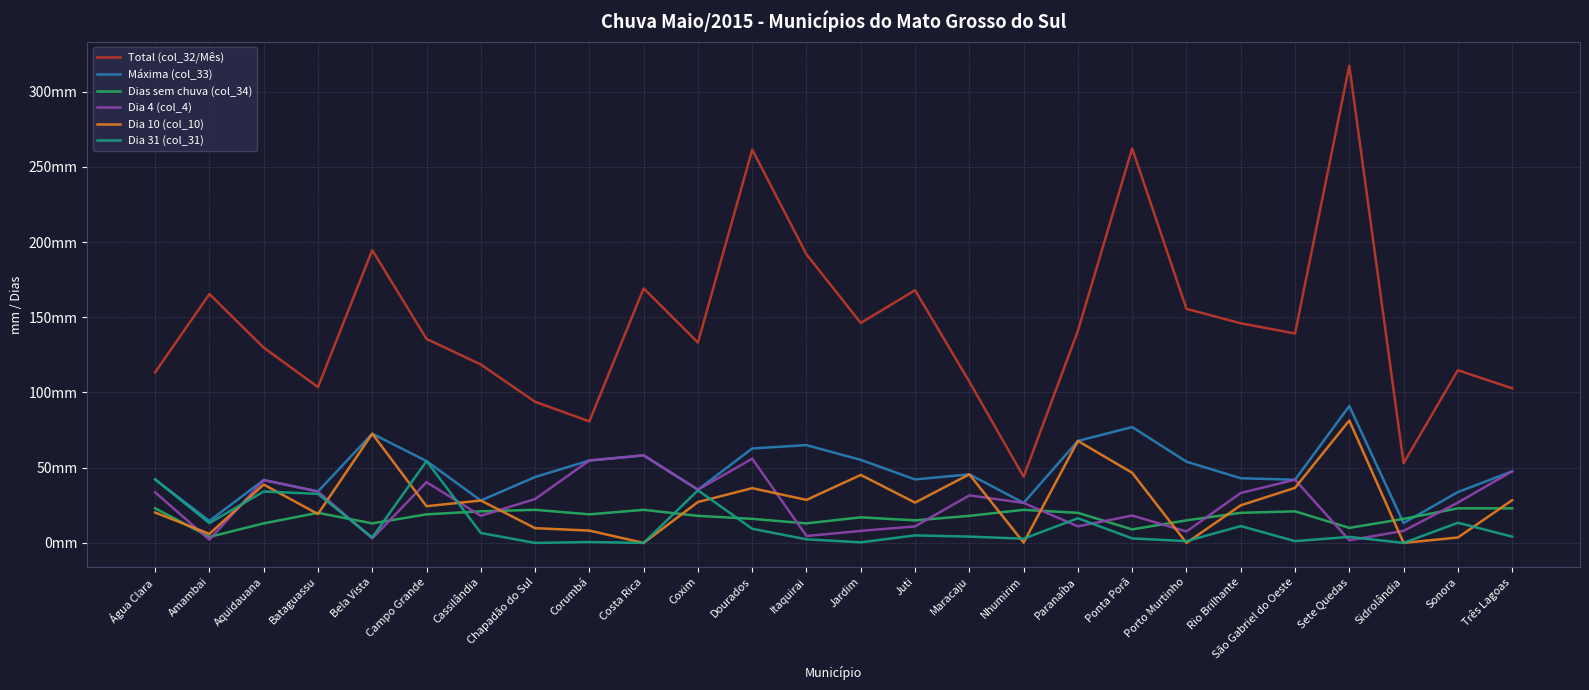

What are all the series names shown in the legend?

Total (col_32/Mês), Máxima (col_33), Dias sem chuva (col_34), Dia 4 (col_4), Dia 10 (col_10), Dia 31 (col_31)